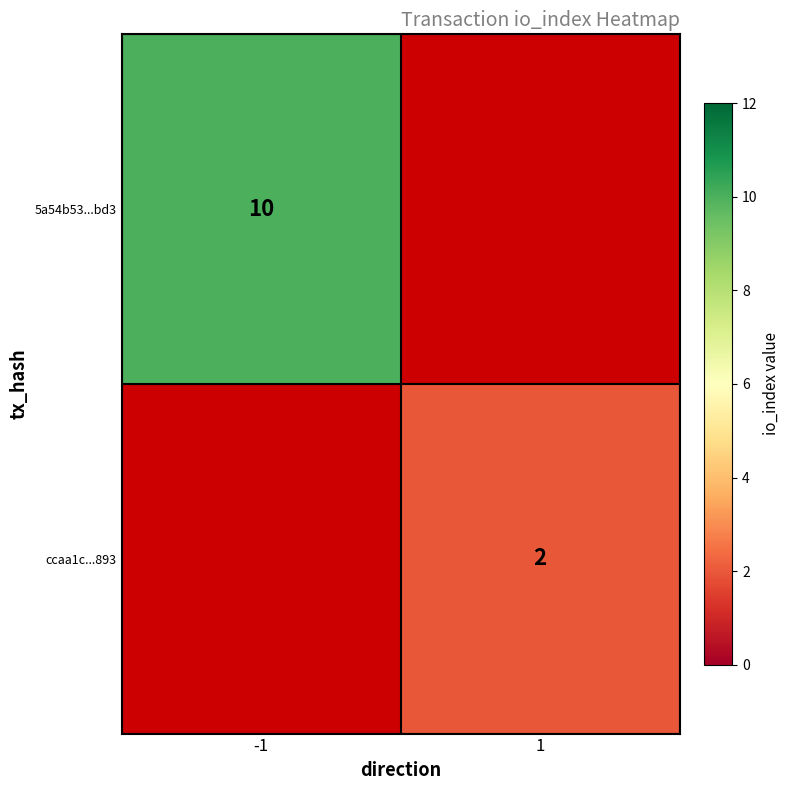

Which category has the highest value across all series?

-1